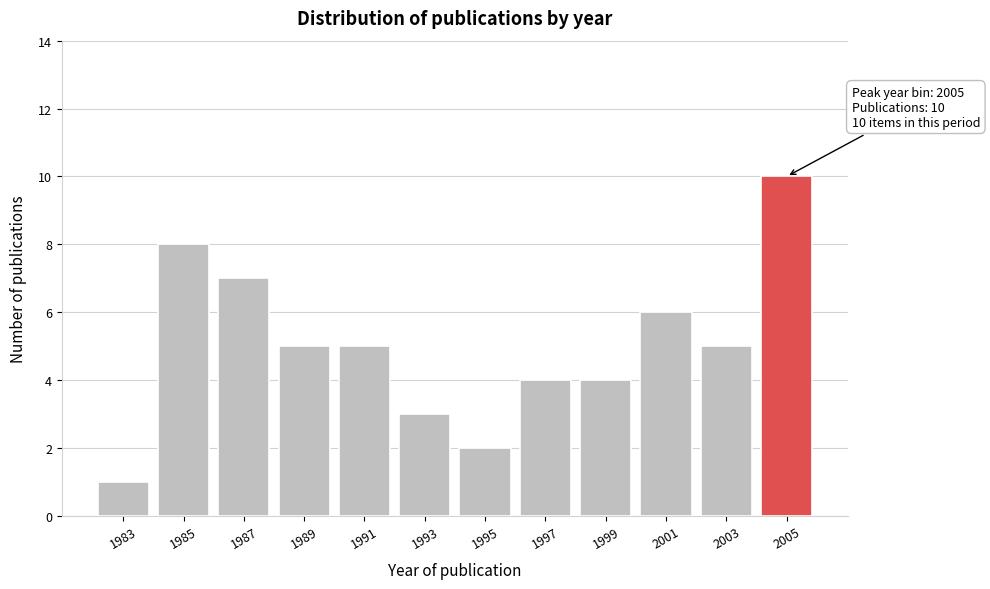

Reading right to left, transcribe all the data shown in this chart.

10	5	6	4	4	2	3	5	5	7	8	1